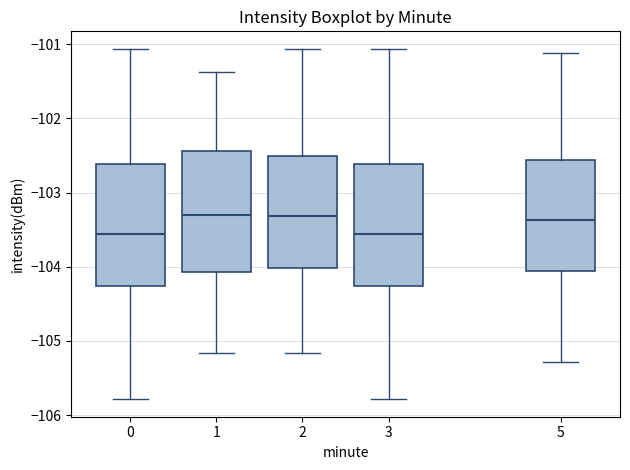

Where is the lower edge of the box at x = 2 on the y-axis? The values are not printed on the chart, so give them approximately, as read against the axis.

-104.0